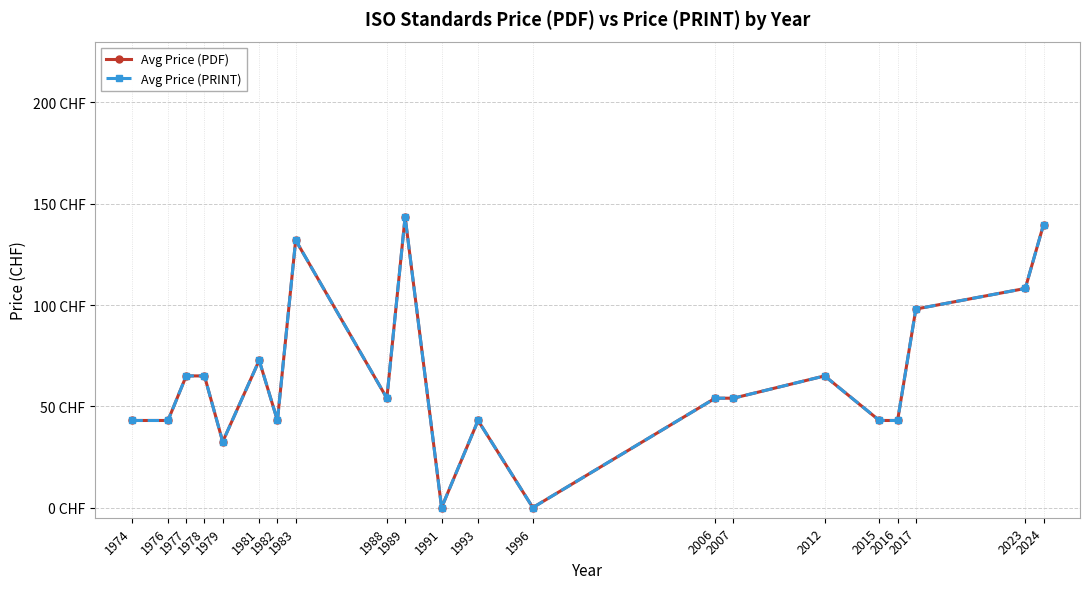

What is the value of the Avg Price (PDF) point at the 15th from the left?

54.0